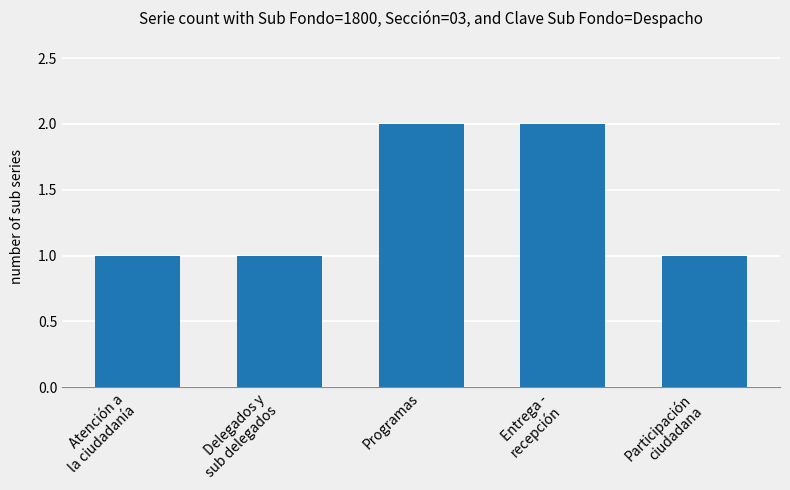

What is the sum of all values?

7